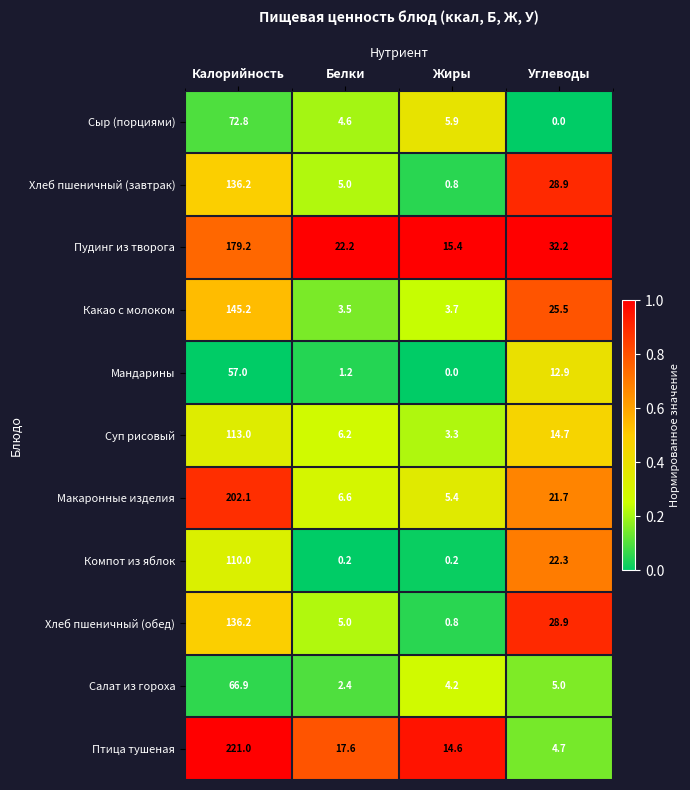

What is the spread (max minus min) of values at Белки?

22.0